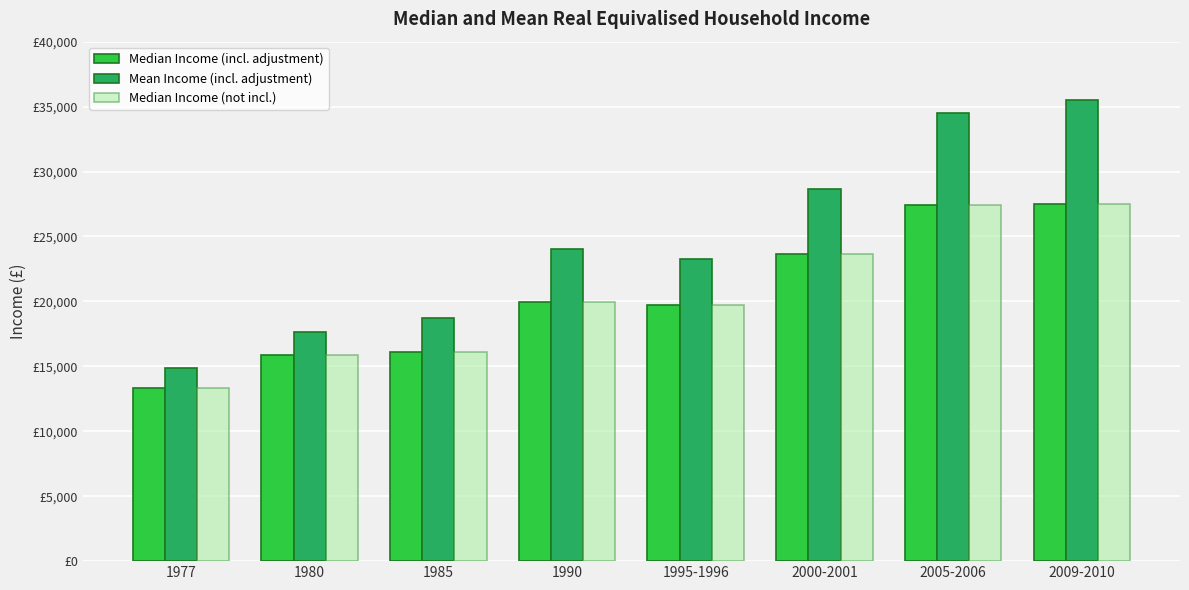

What is the total value across all series at 2009-2010?

90595